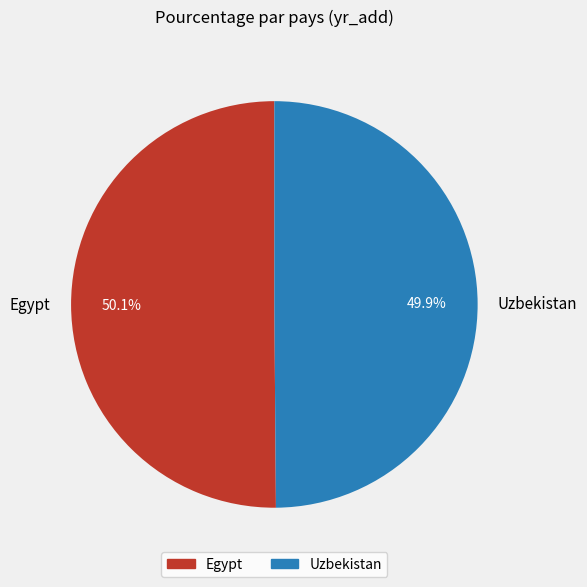

True or false: Egypt accounts for 63% of the total.

False